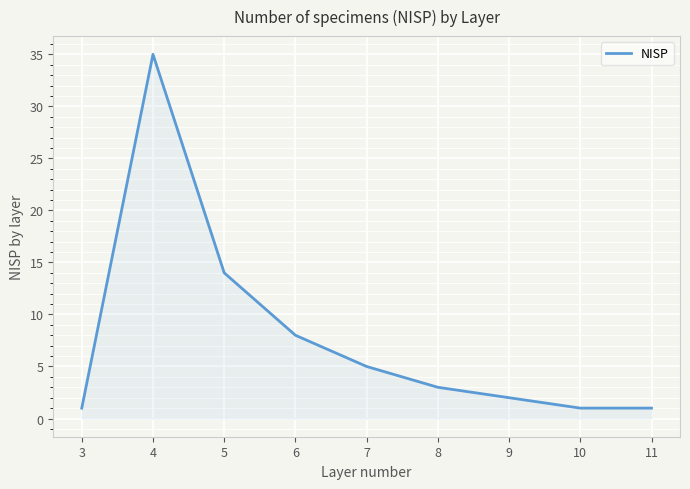

What is the difference between the maximum and minimum values?

34